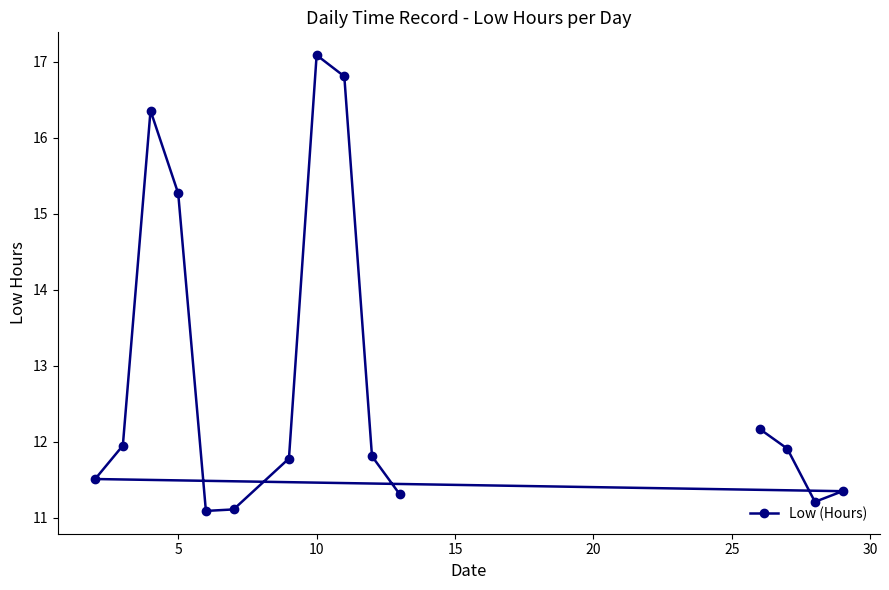

Where is the data nearest to the value 14?

5